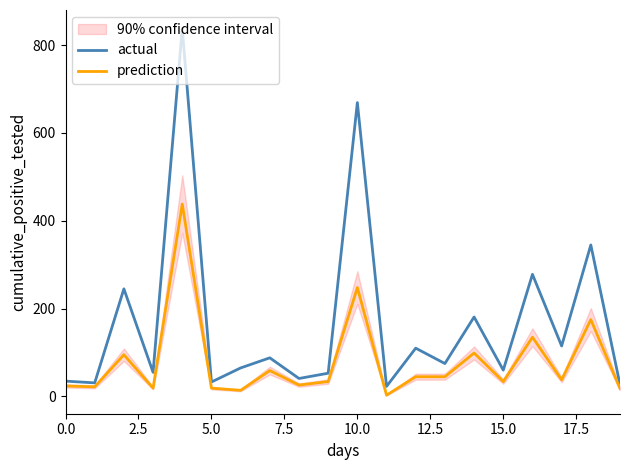

Rank the series by their average value, from highest to lowest.

actual, prediction